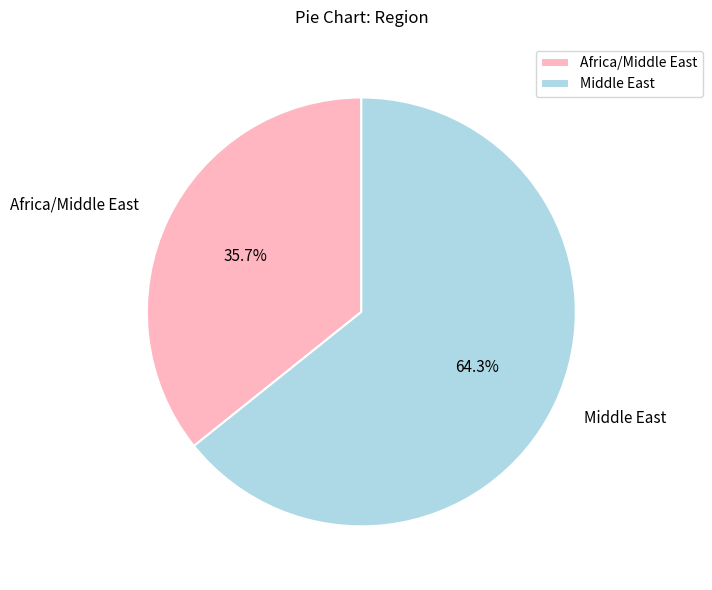

Does any single category account for the majority?

Yes